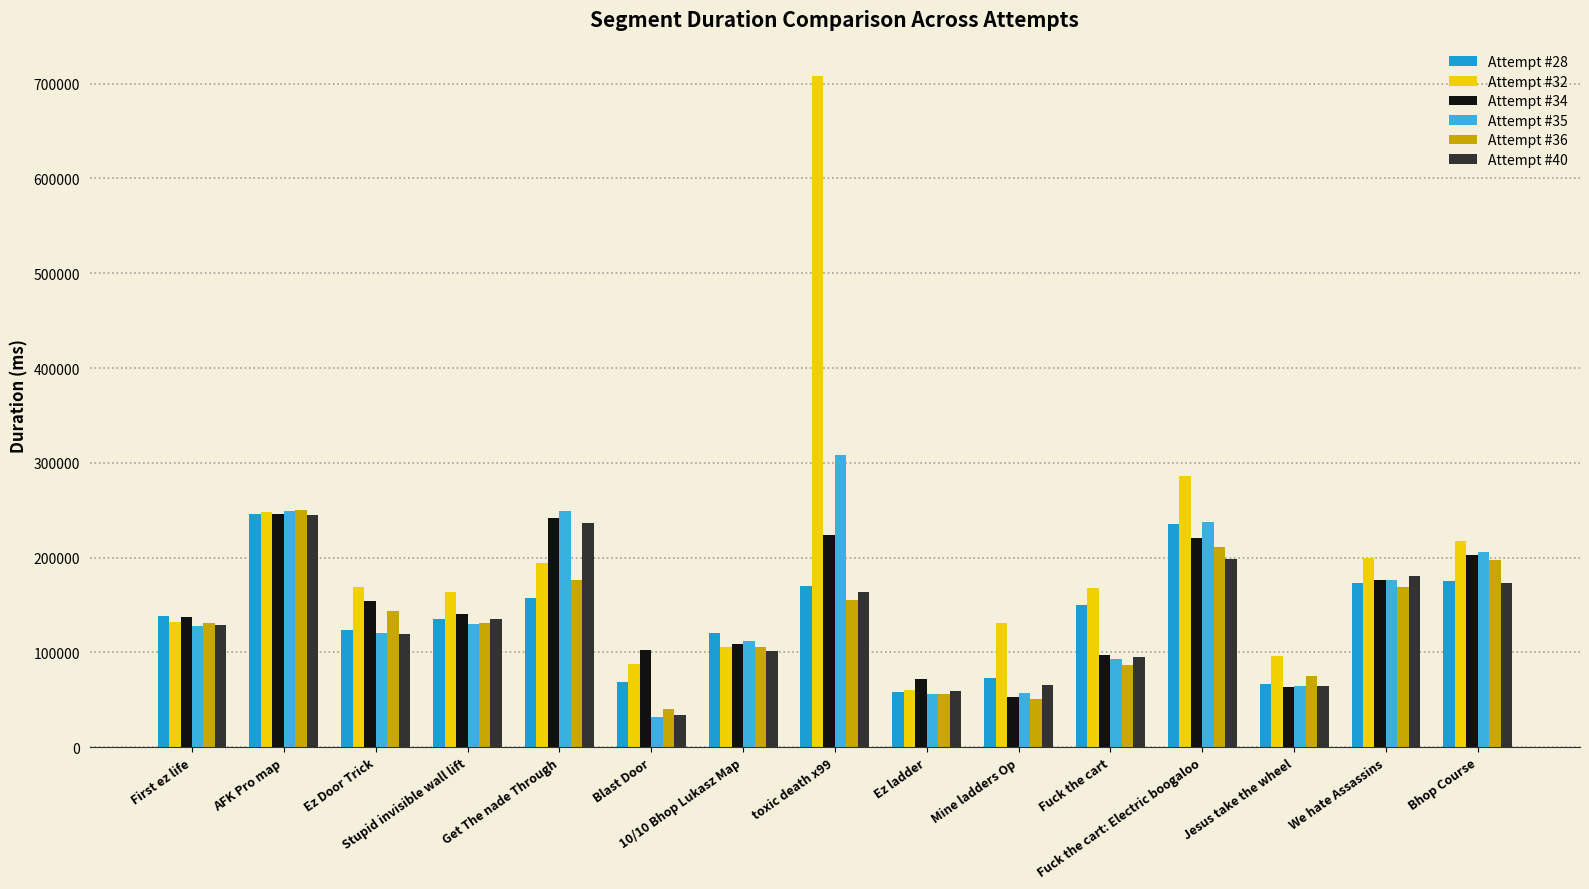

Read the Attempt #28 value at AFK Pro map.

246030